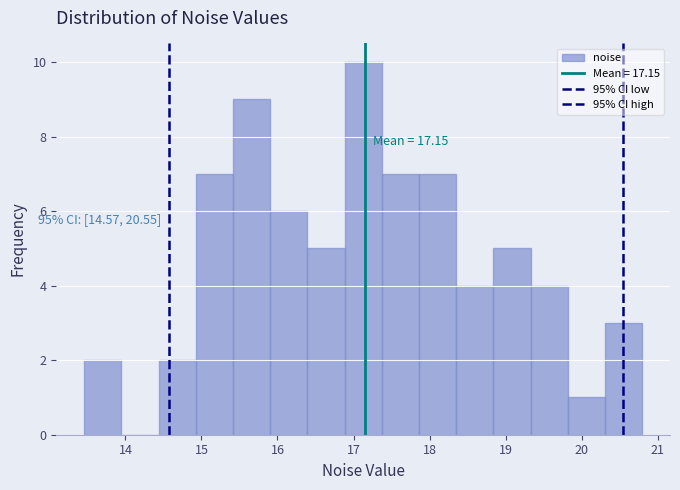

Over which range of the x-axis is the bar tallest?

16.9 to 17.4